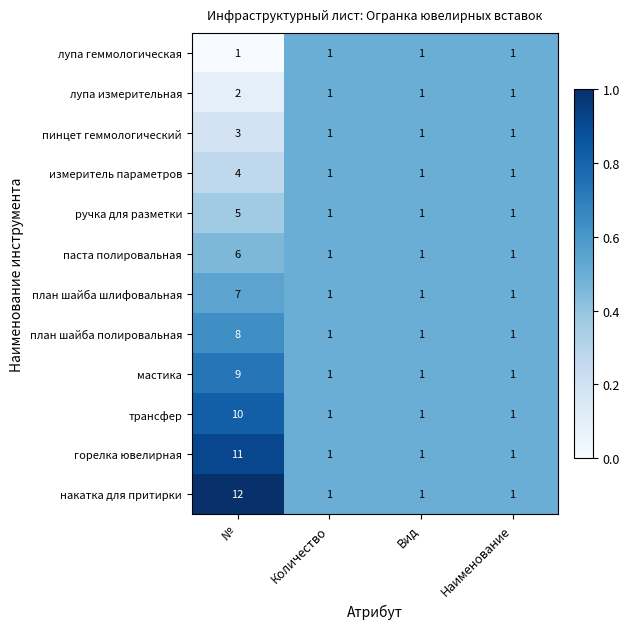

Which series has the largest range (max minus min)?

накатка для притирки